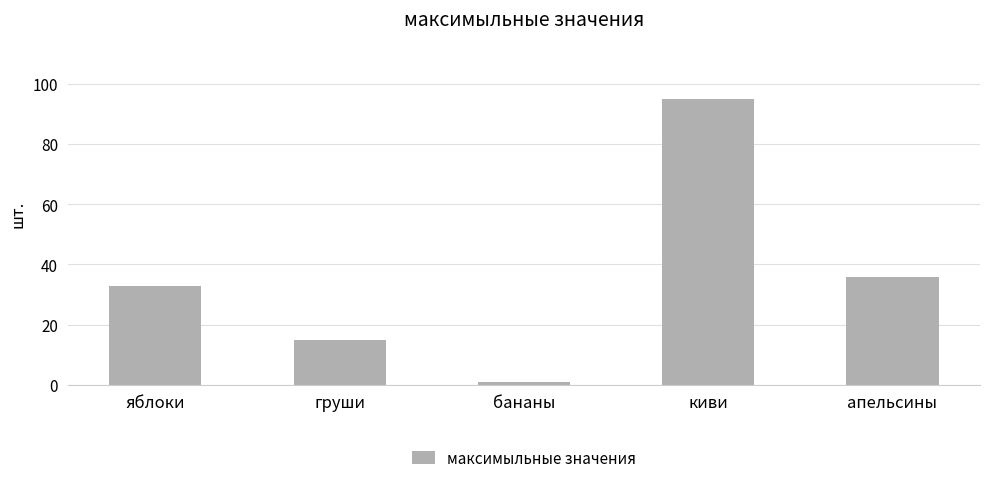

How many data points are less than 33?

2